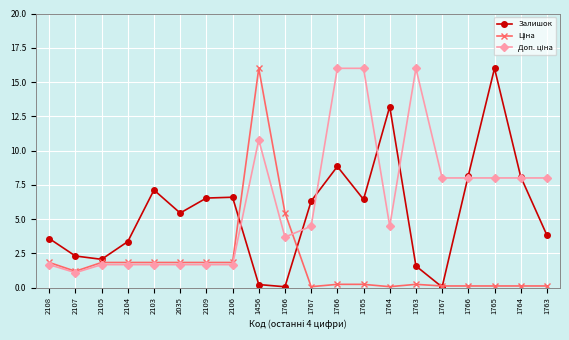

At which category is the sum across all series the highest?

1456